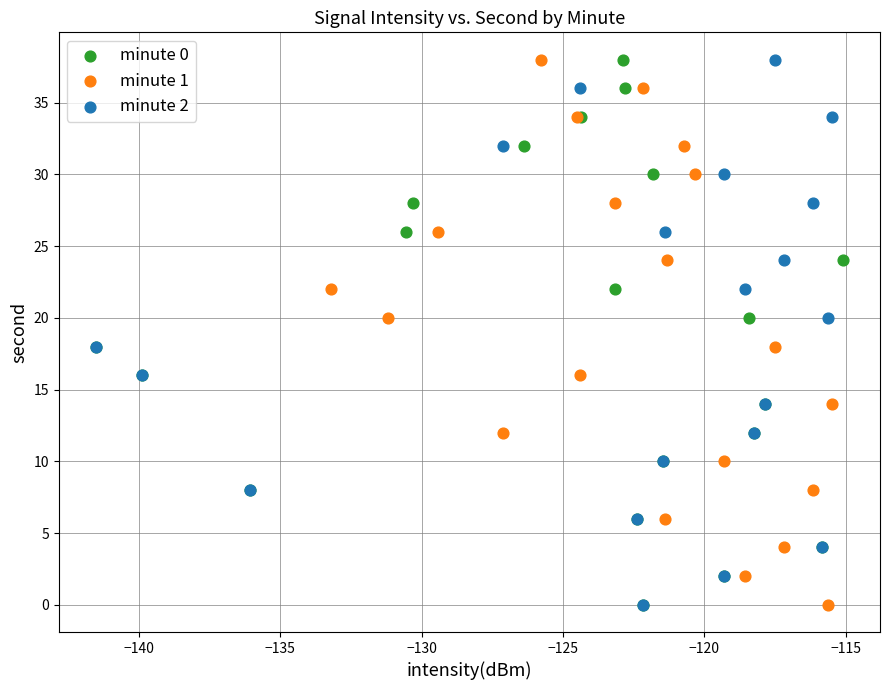

What are all the series names shown in the legend?

minute 0, minute 1, minute 2